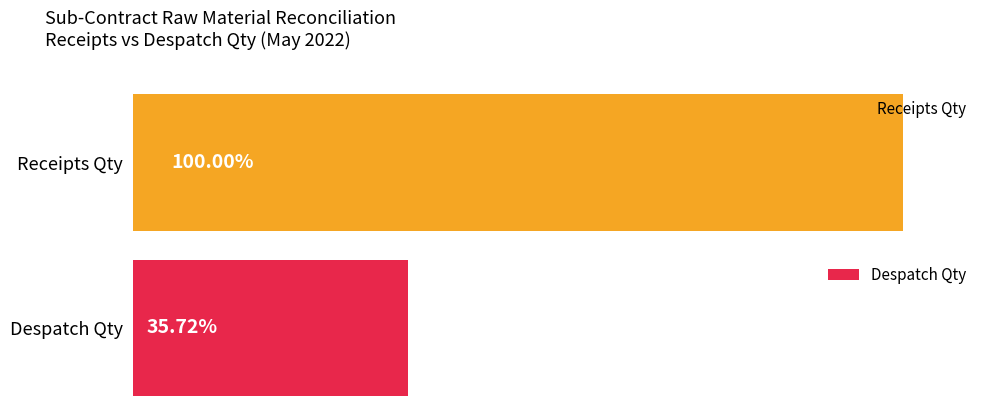

At how many categories does at least one series exceed 1274?

2